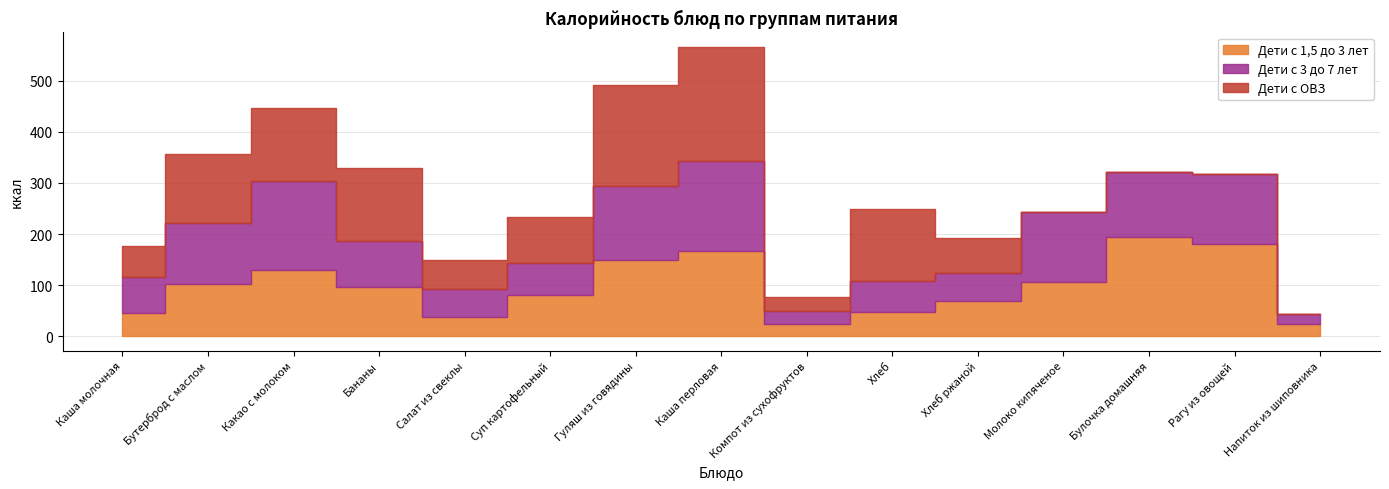

Reading left to right, what are all the values shown in this chart?

Дети с 1,5 до 3 лет: 45.0	102.0	129.6	96.0	37.6	80.1	148.5	167.4	24.8	47.0	69.6	106.0	194.2	180.0	24.5
Дети с 3 до 7 лет: 70.8	119.0	173.5	90.2	55.4	64.1	146.0	175.8	25.2	61.1	53.9	137.8	128.2	136.8	19.5
Дети с ОВЗ: 60.0	136.0	144.0	144.0	56.3	89.0	198.0	223.2	27.5	141.0	69.6	0.0	0.0	0.0	0.0